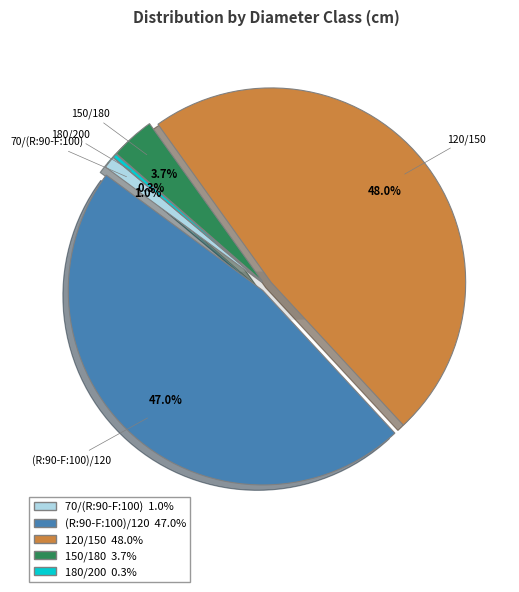

What is the smallest slice in the pie chart?

180/200